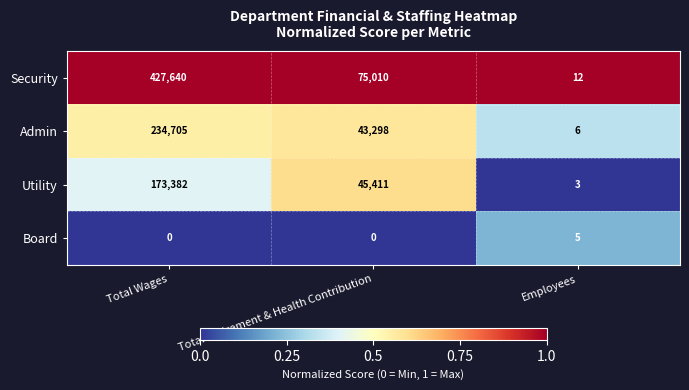

The value of Admin at Total Wages is 385388. True or false?

False